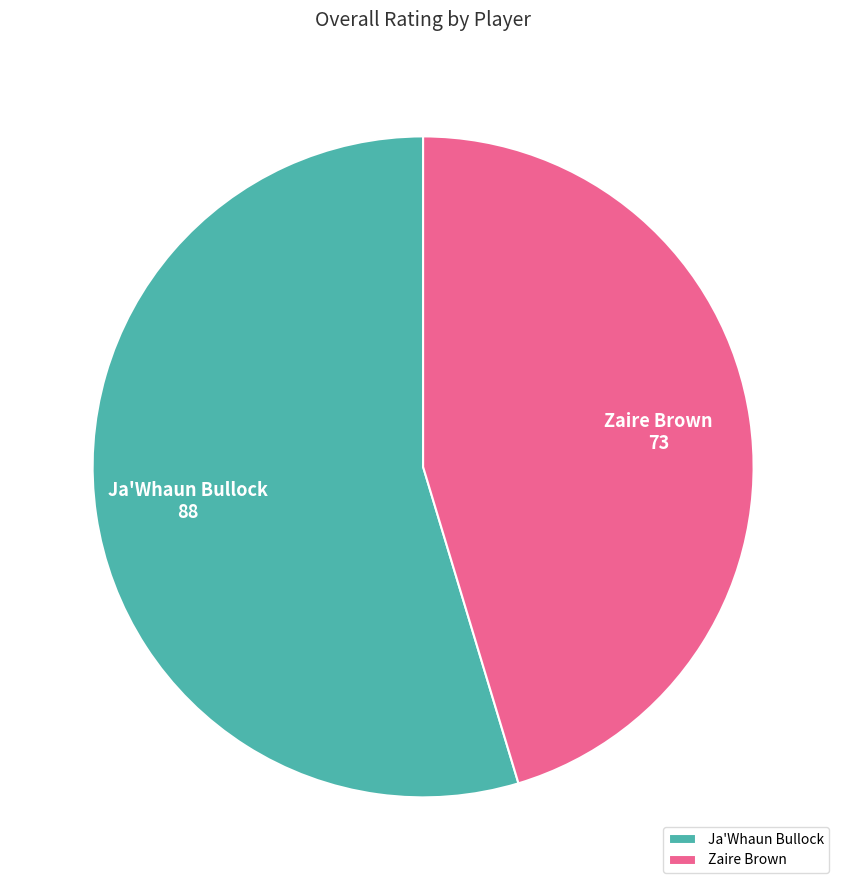

Which category has the biggest portion of the pie?

Ja'Whaun Bullock